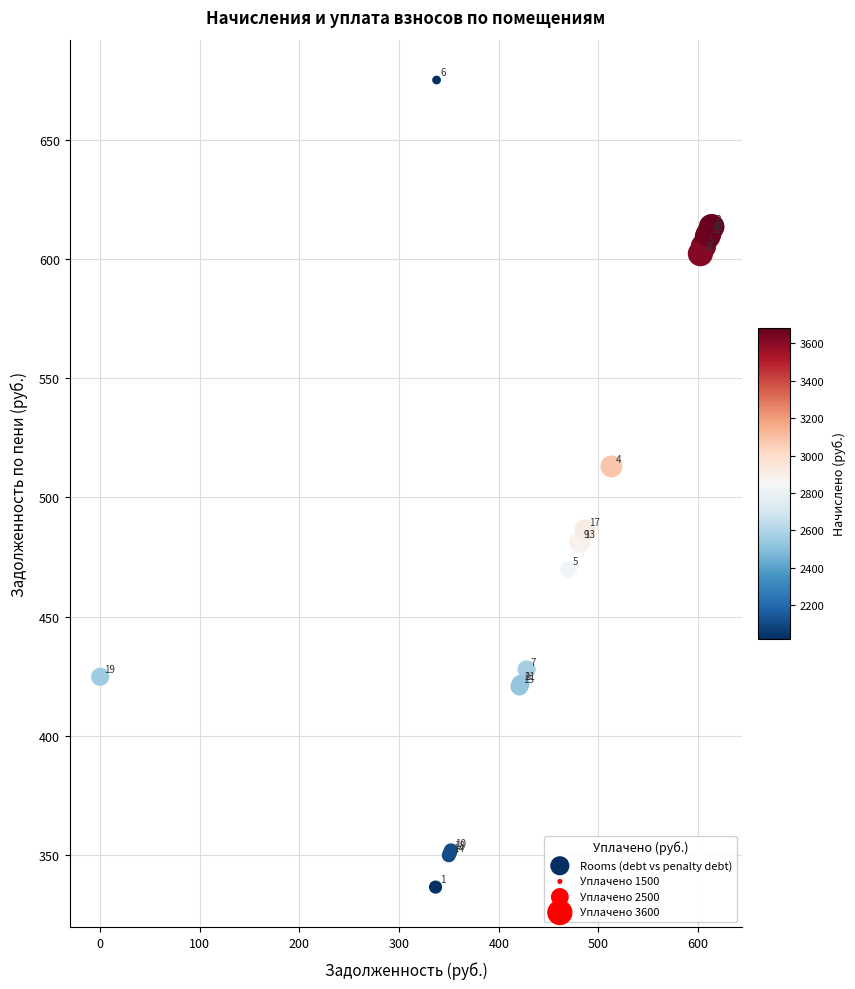

What Y value in the scatter plot is closest to 505?

513.0